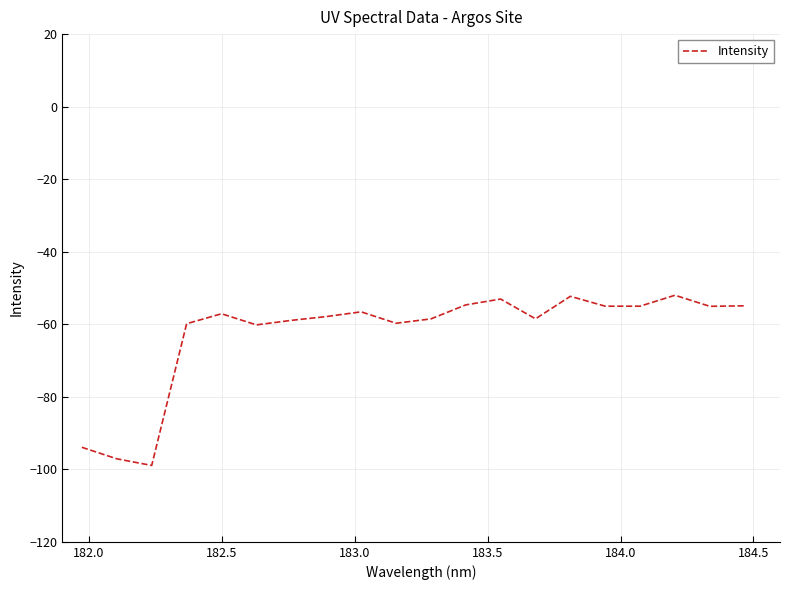

What is the greatest value displayed?

-52.0